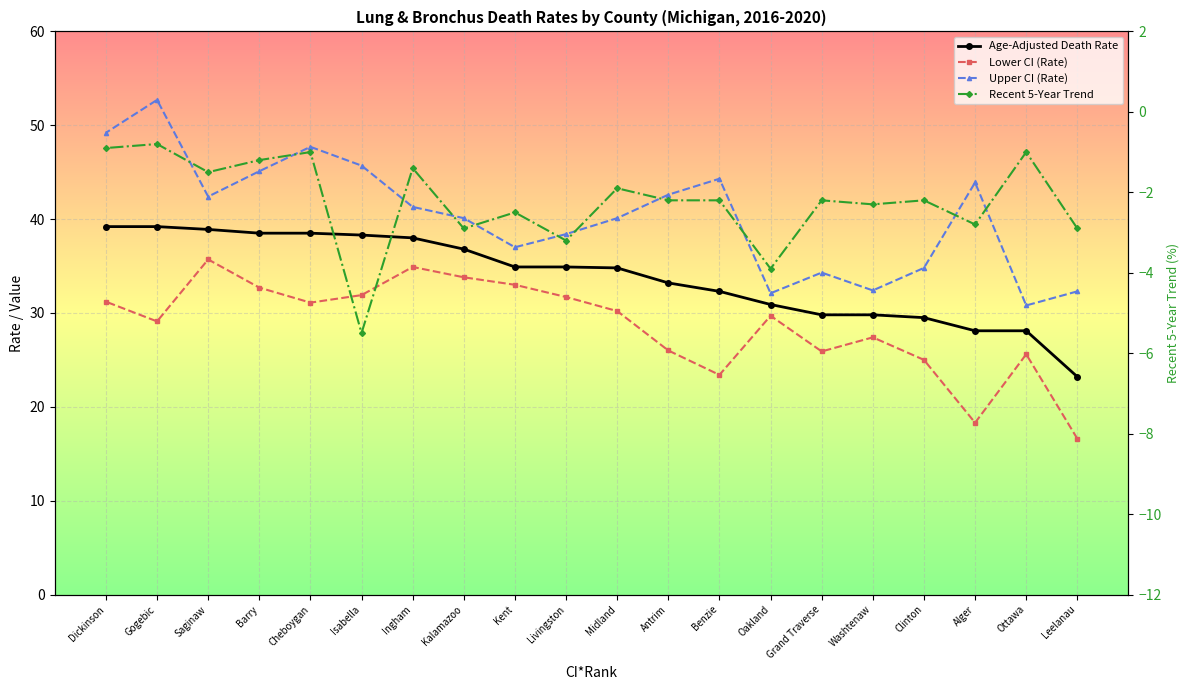

Rank the series at Cheboygan from highest to lowest value.

Upper CI (Rate), Age-Adjusted Death Rate, Lower CI (Rate), Recent 5-Year Trend